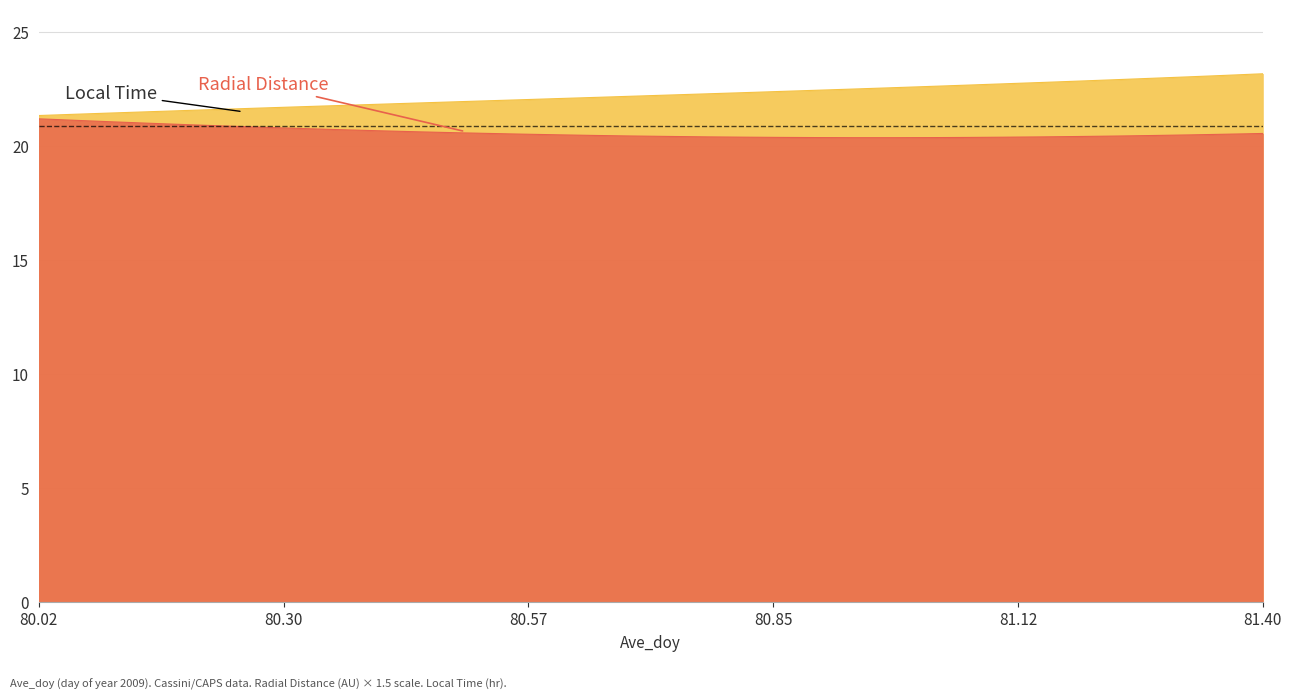

True or false: Radial_Distance has more than 2 interior local peaks.

False